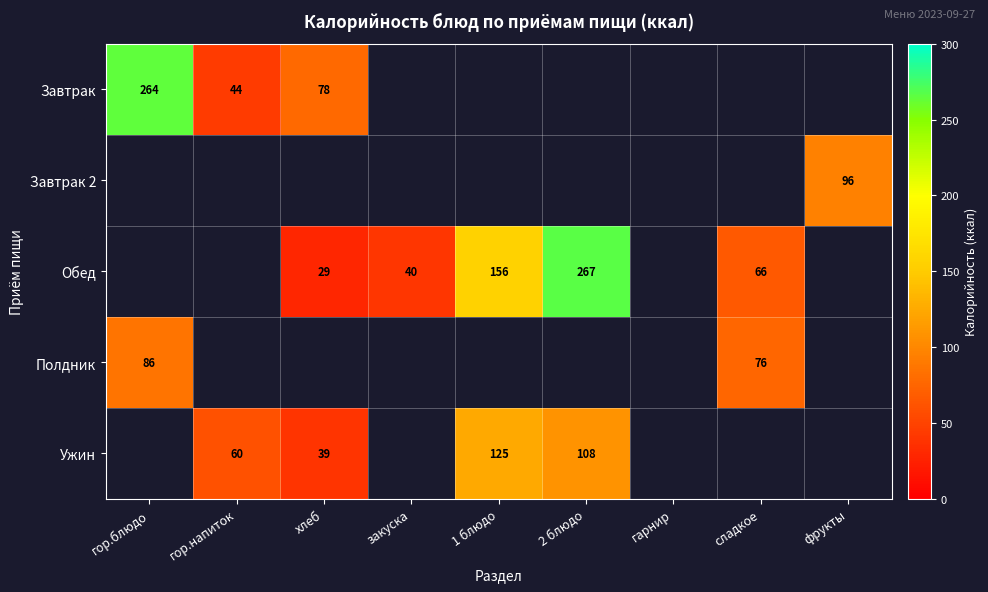

True or false: Полдник has a value of 30.3 at сладкое.

False